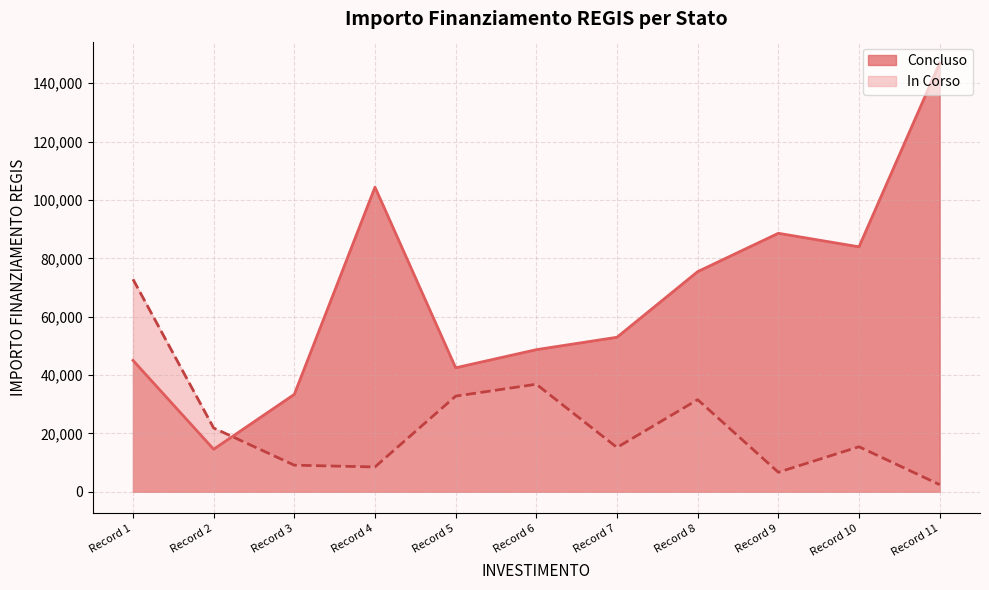

What is the maximum value shown in the chart?

146920